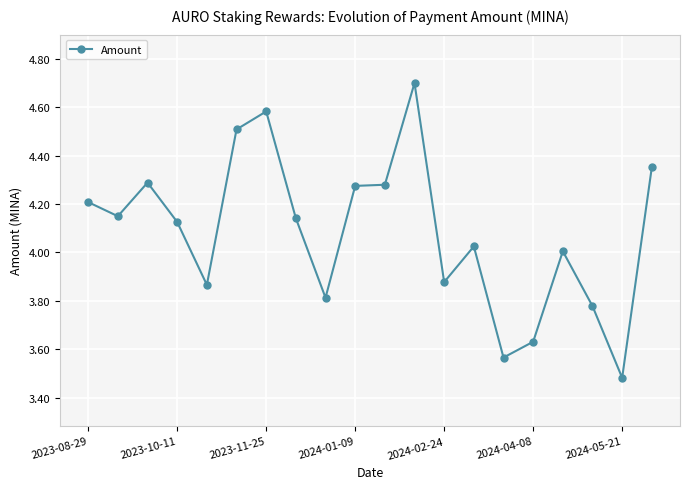

True or false: there are more than 2 points higher than both neighbors.

True